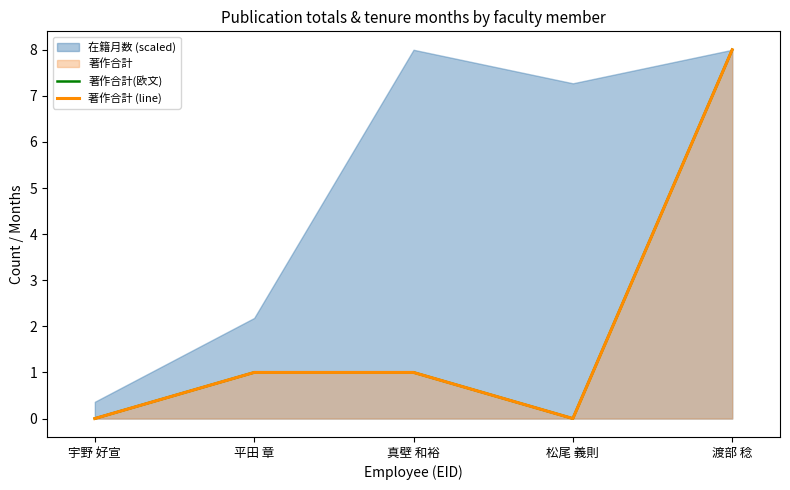

Is it true that 著作合計 (line) equals 11 at 渡部 稔?

False